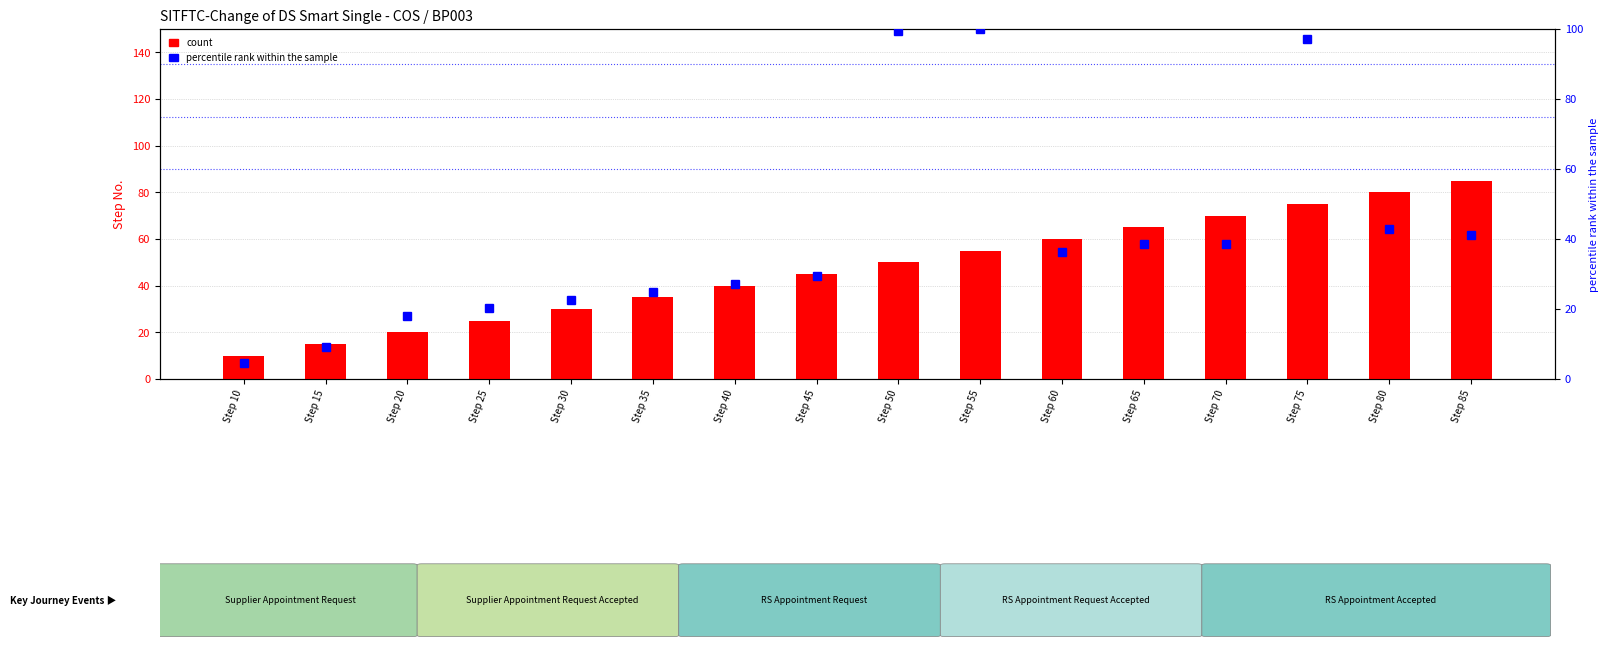

The chart shows a value of 25 at Step 25. True or false?

True